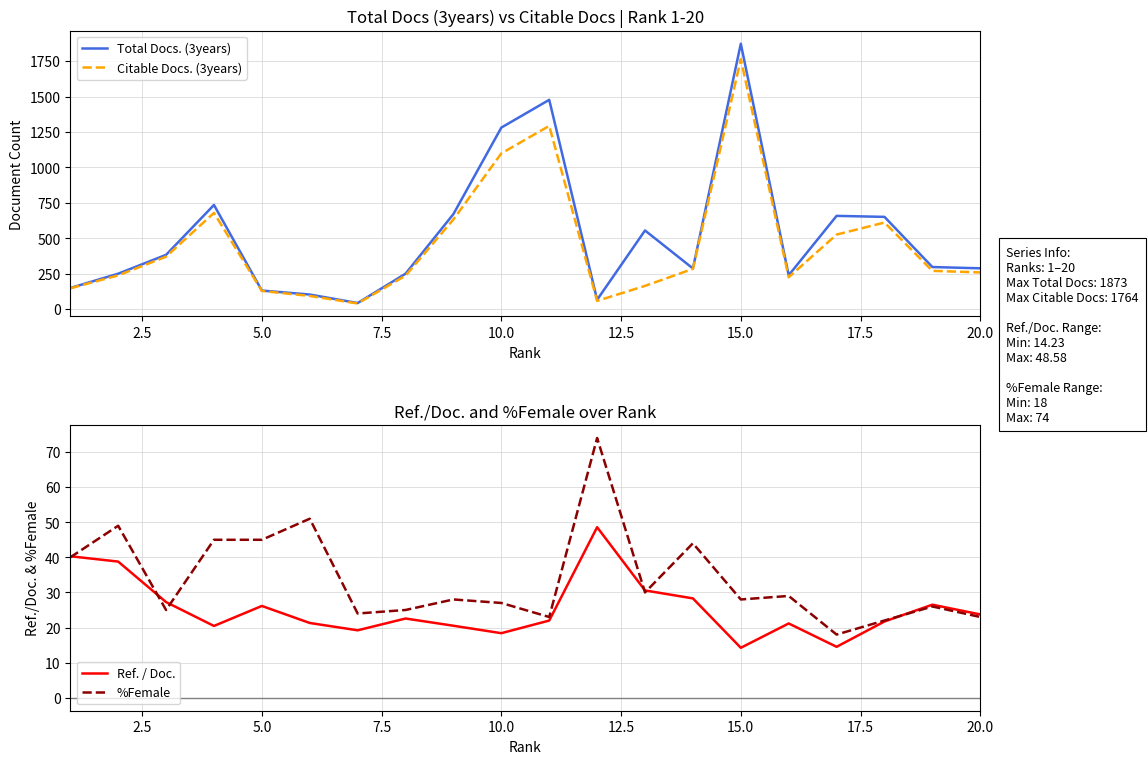

What is the maximum value for Total Docs. (3years)?

1873